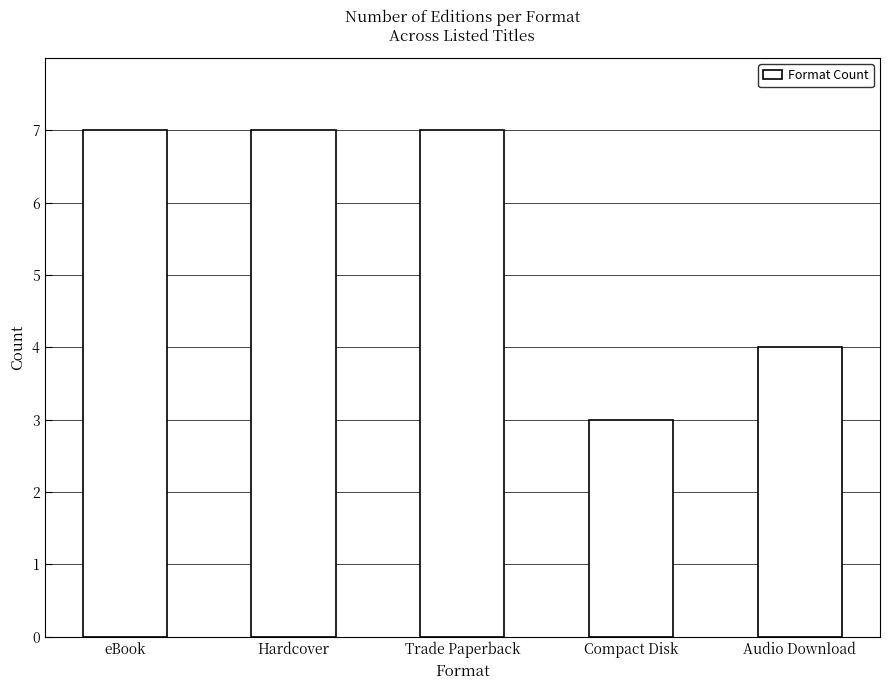

Count the values in the range 4 to 7.

4